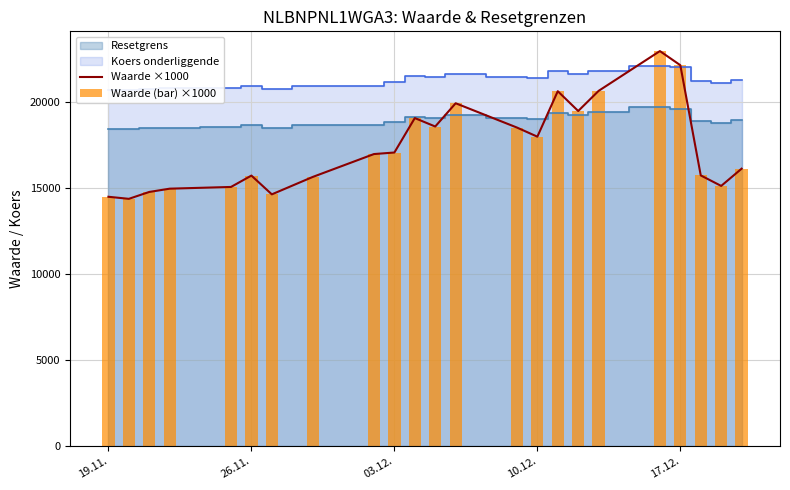

Reading right to left, extract all data points from this chart.

Waarde ×1000: 16110	15110	15720	22120	22940	20630	19460	20610	17970	18500	19910	18560	19050	17050	16960	15630	14620	15710	15050	14950	14760	14360	14480
Waarde (bar) ×1000: 16110	15110	15720	22120	22940	20630	19460	20610	17970	18500	19910	18560	19050	17050	16960	15630	14620	15710	15050	14950	14760	14360	14480